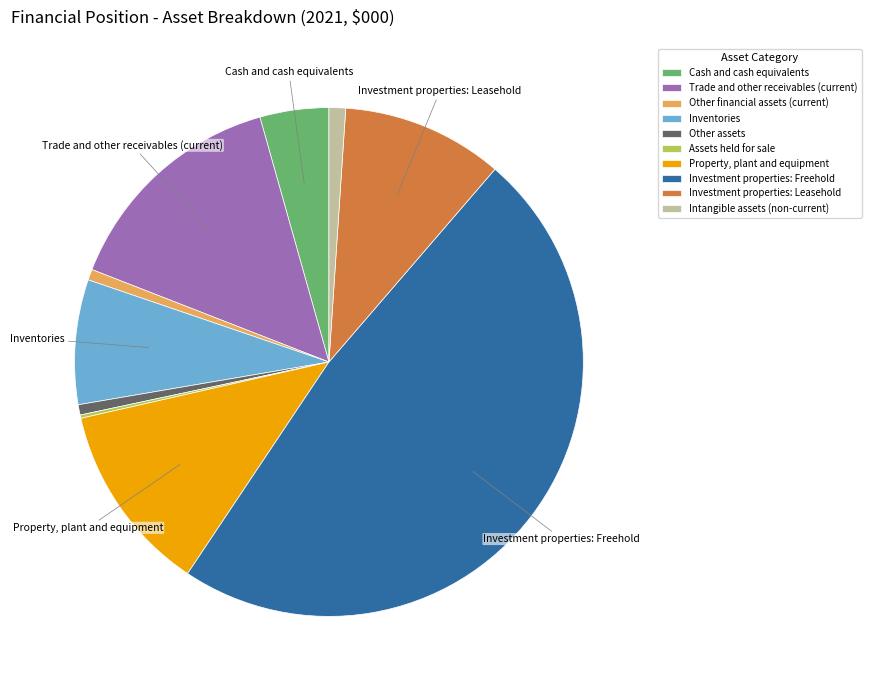

Does Inventories account for over 50% of the chart?

No